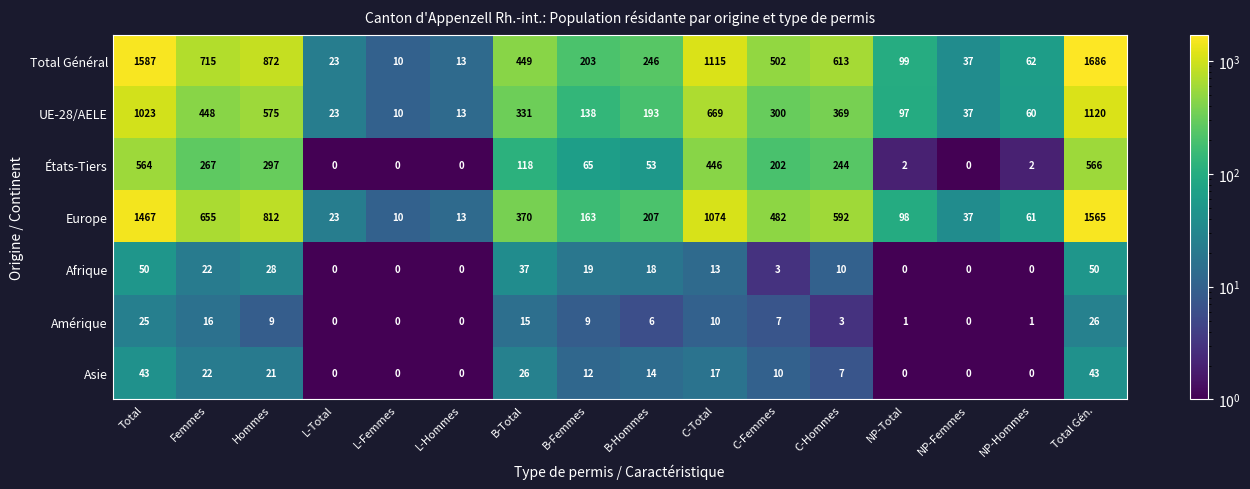

What is the smallest value displayed?

0